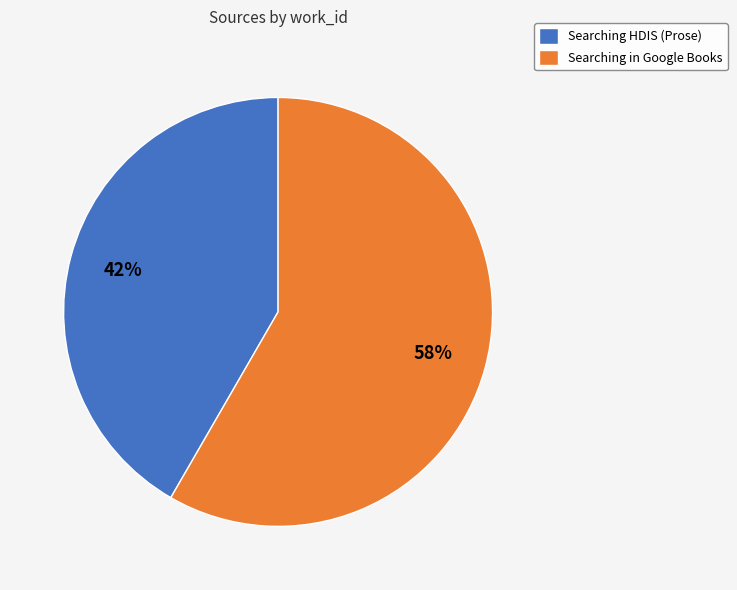

What percentage is the Searching in Google Books slice, to the nearest percent?

58%